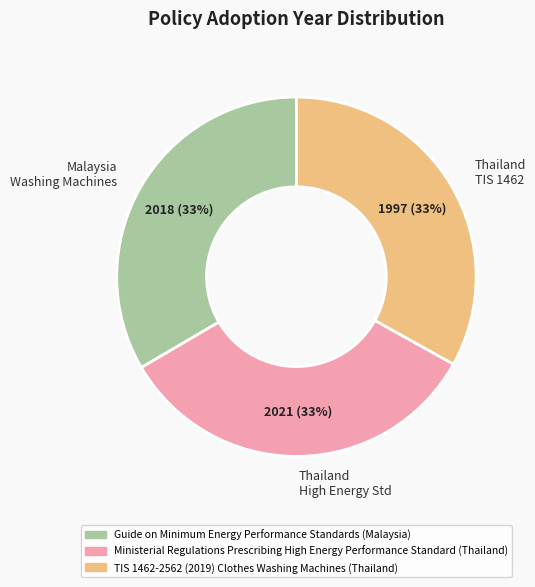

What percentage is the Thailand High Energy Std slice, to the nearest percent?

33%